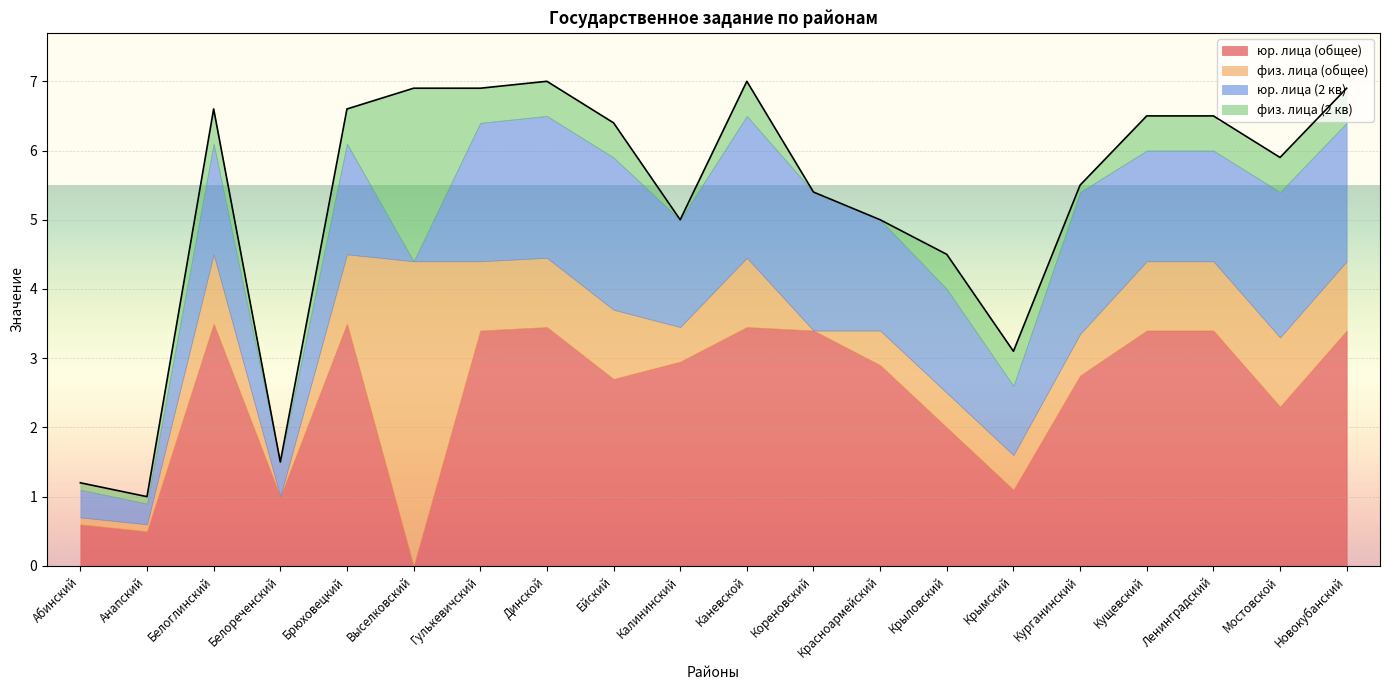

The юр. лица (общее) series shows 3.5 at Брюховецкий. True or false?

True